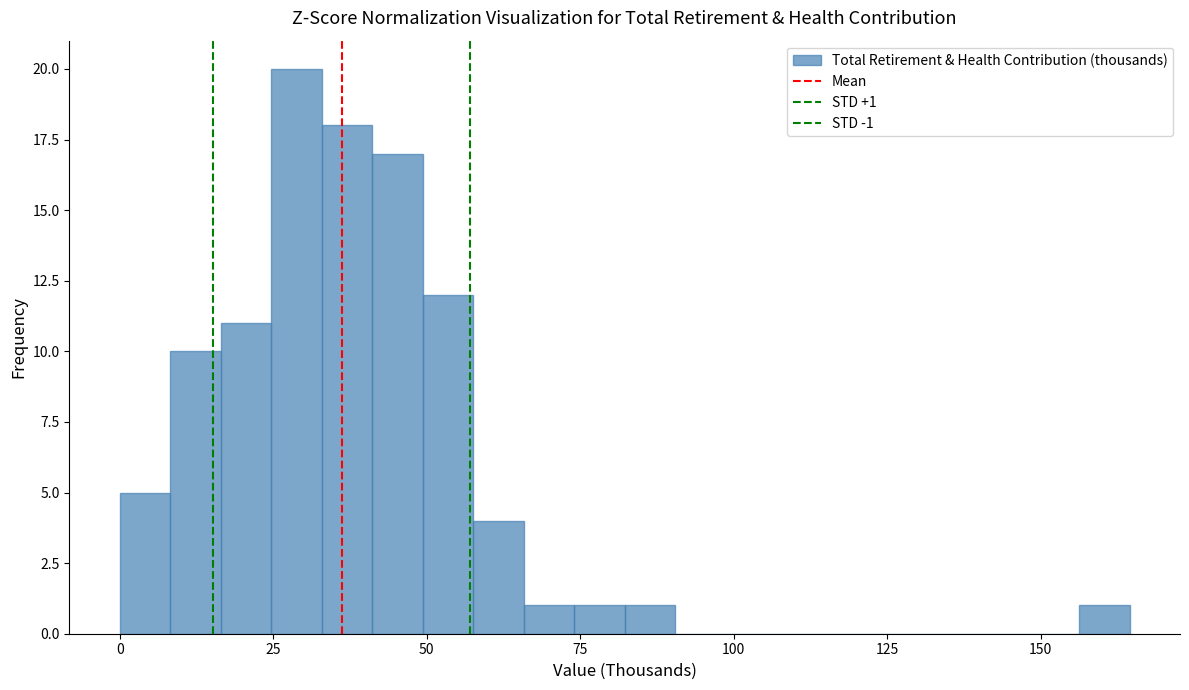

Around what value on the x-axis is the tallest bar? Give the approximate position of its centre, as read against the axis.

30